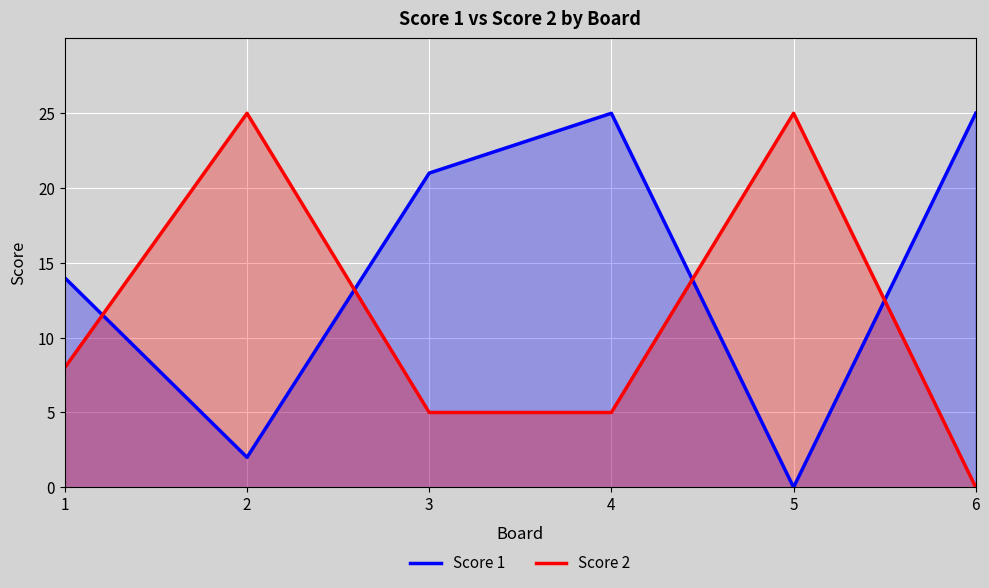

How many data points does each series have?

6